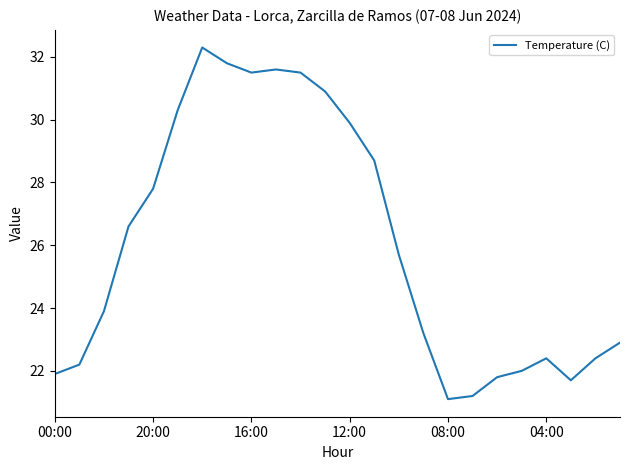

What is the maximum value shown in the chart?

32.3